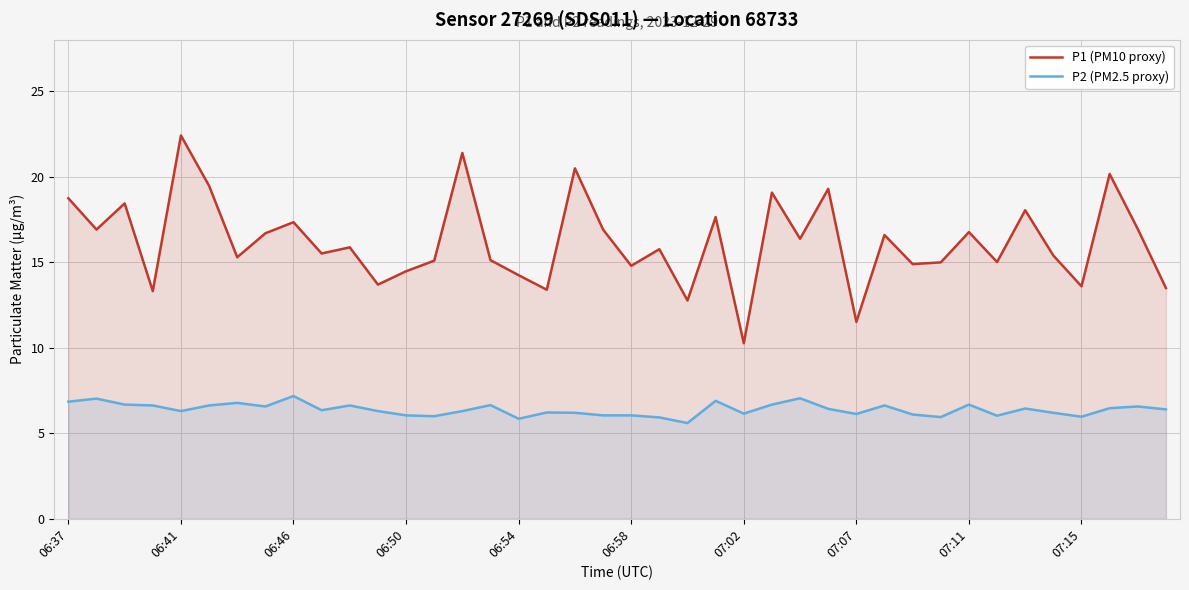

At how many categories does at least one series exceed 17?

12